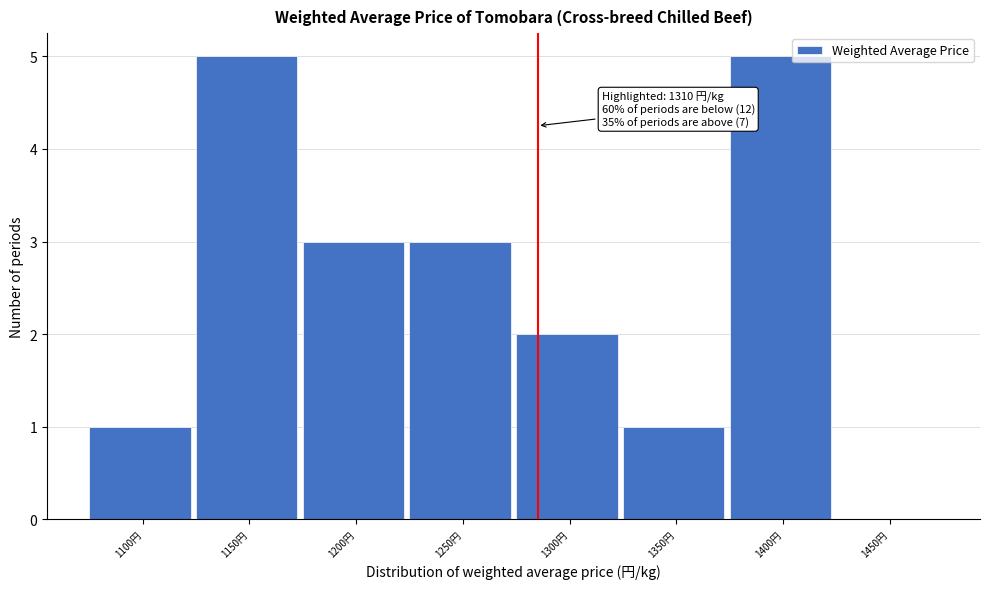

Reading left to right, list all the values displayed in this chart.

1100円=1	1150円=5	1200円=3	1250円=3	1300円=2	1350円=1	1400円=5	1450円=0